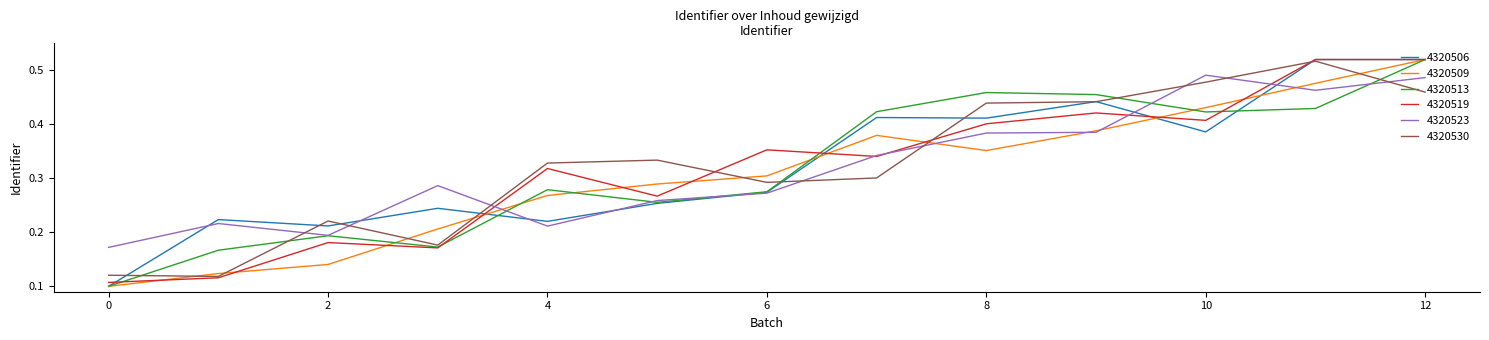

How many lines are shown in the chart?

6